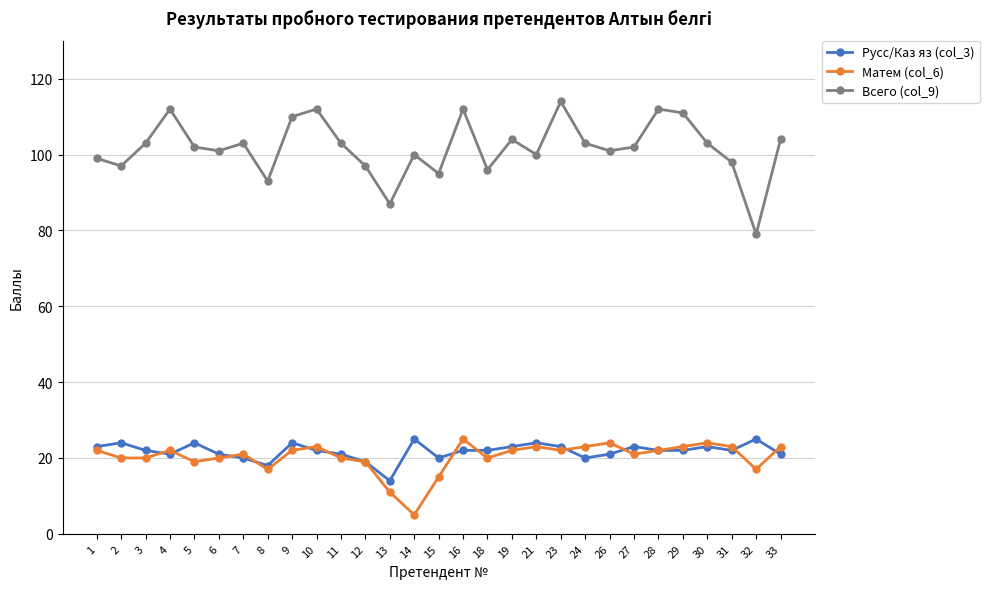

Which category has the highest value in the Всего (col_9) series?

23